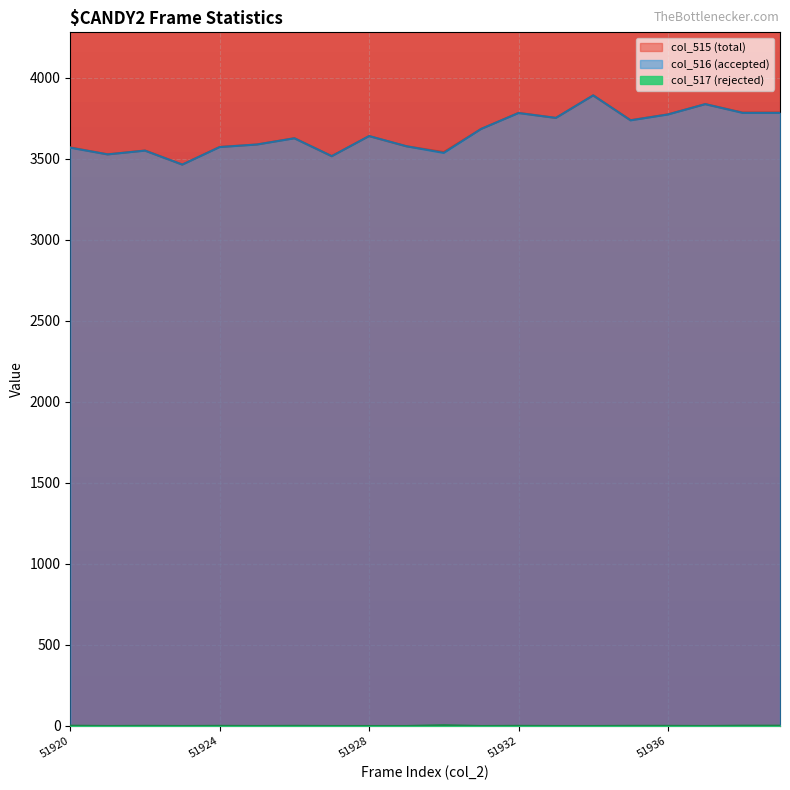

Rank the series at 51925 from highest to lowest value.

col_515 (total), col_516 (accepted), col_517 (rejected)